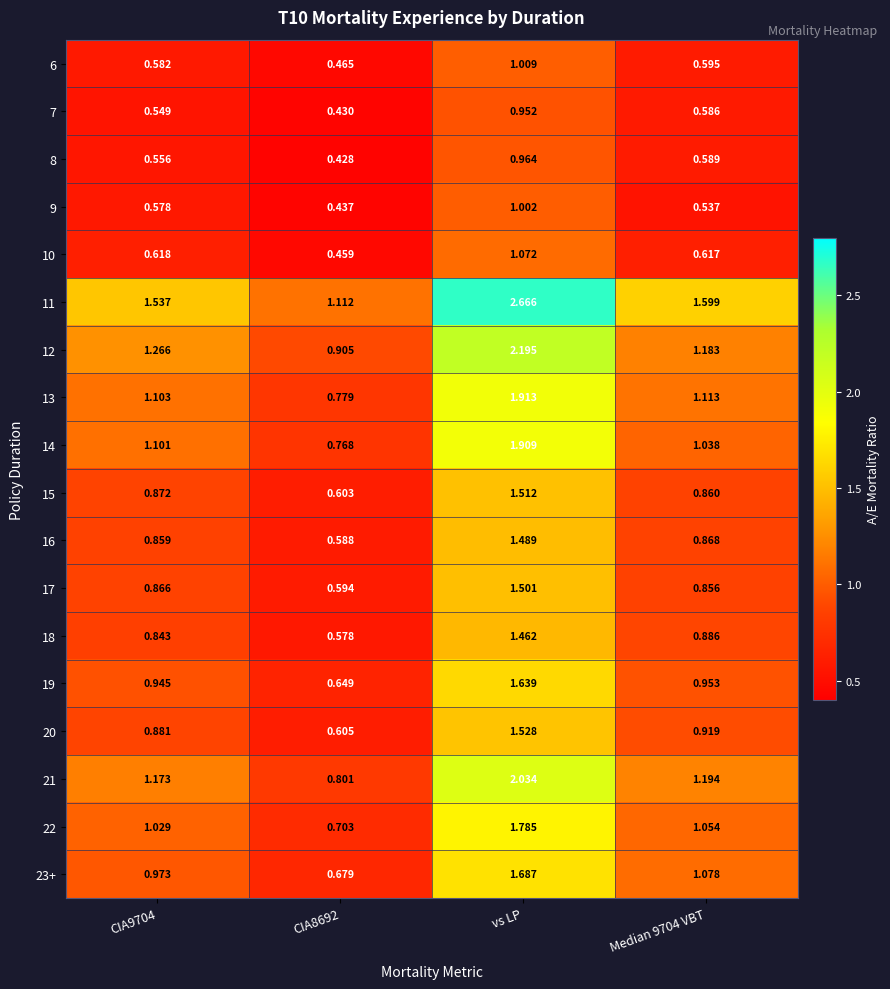

At which label does 23+ reach its peak?

vs LP